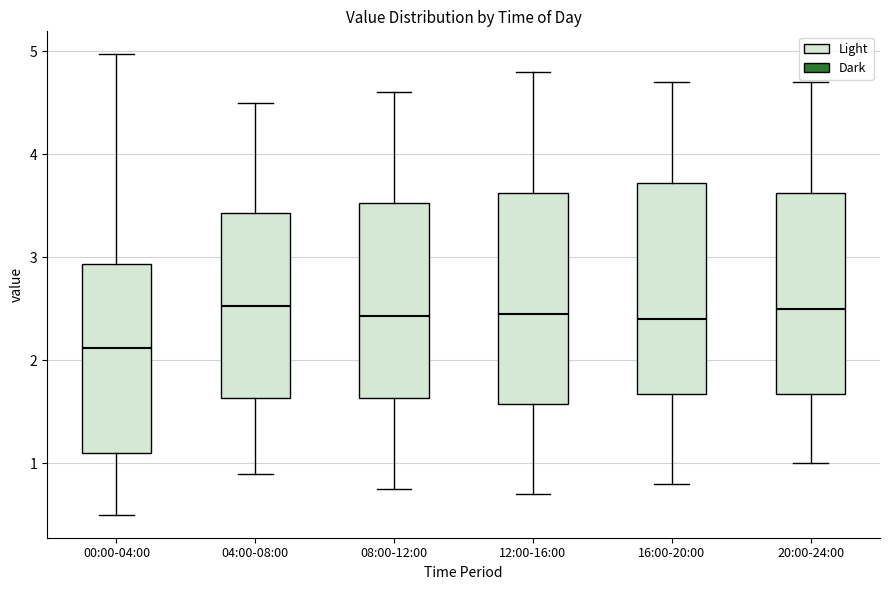

Reading left to right, transcribe this box plot: for each box, give where its median line is, the range the box spans, and where its two whiskers end, as read against the y-axis. The values are not printed on the chart, so give them approximately, as read against the axis.

00:00-04:00: median 2.1, box 1.1 to 2.9, whiskers 0.5 to 5.0
04:00-08:00: median 2.5, box 1.6 to 3.4, whiskers 0.9 to 4.5
08:00-12:00: median 2.4, box 1.6 to 3.5, whiskers 0.8 to 4.6
12:00-16:00: median 2.5, box 1.6 to 3.6, whiskers 0.7 to 4.8
16:00-20:00: median 2.4, box 1.7 to 3.7, whiskers 0.8 to 4.7
20:00-24:00: median 2.5, box 1.7 to 3.6, whiskers 1.0 to 4.7